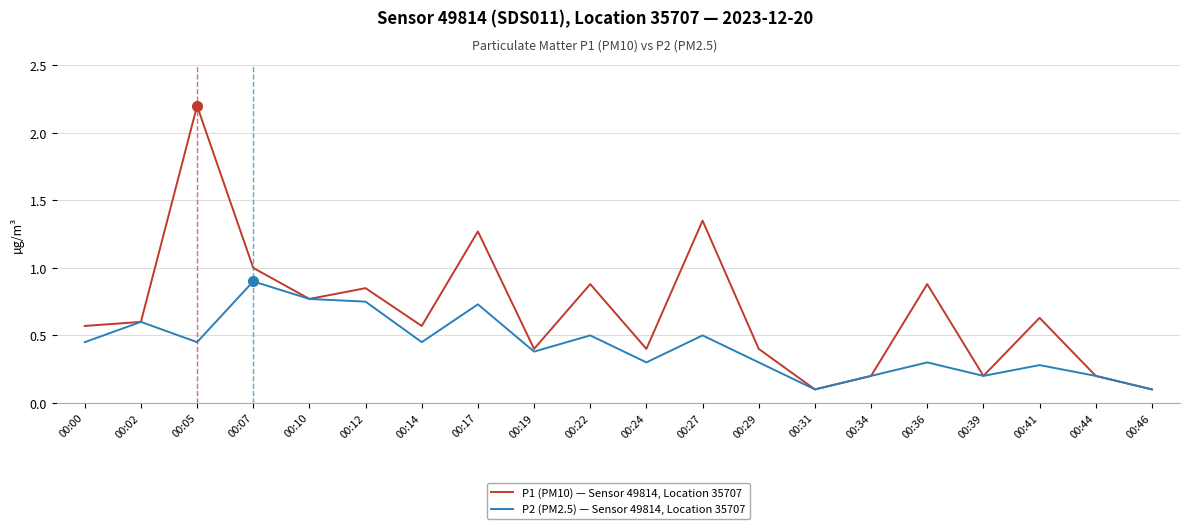

At which category is the sum across all series the highest?

00:05